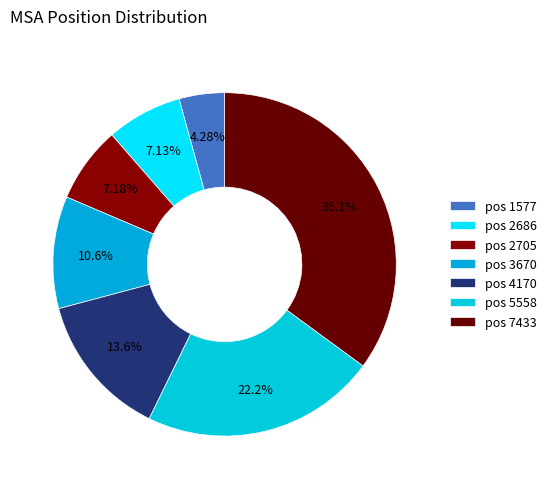

Which category has the biggest portion of the pie?

7433